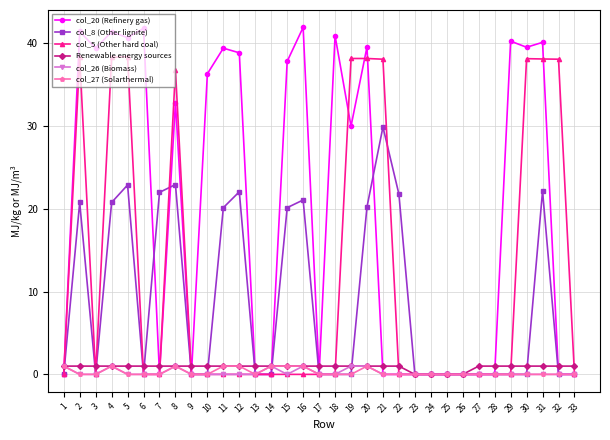

What is the spread (max minus min) of values at 29?

40.3